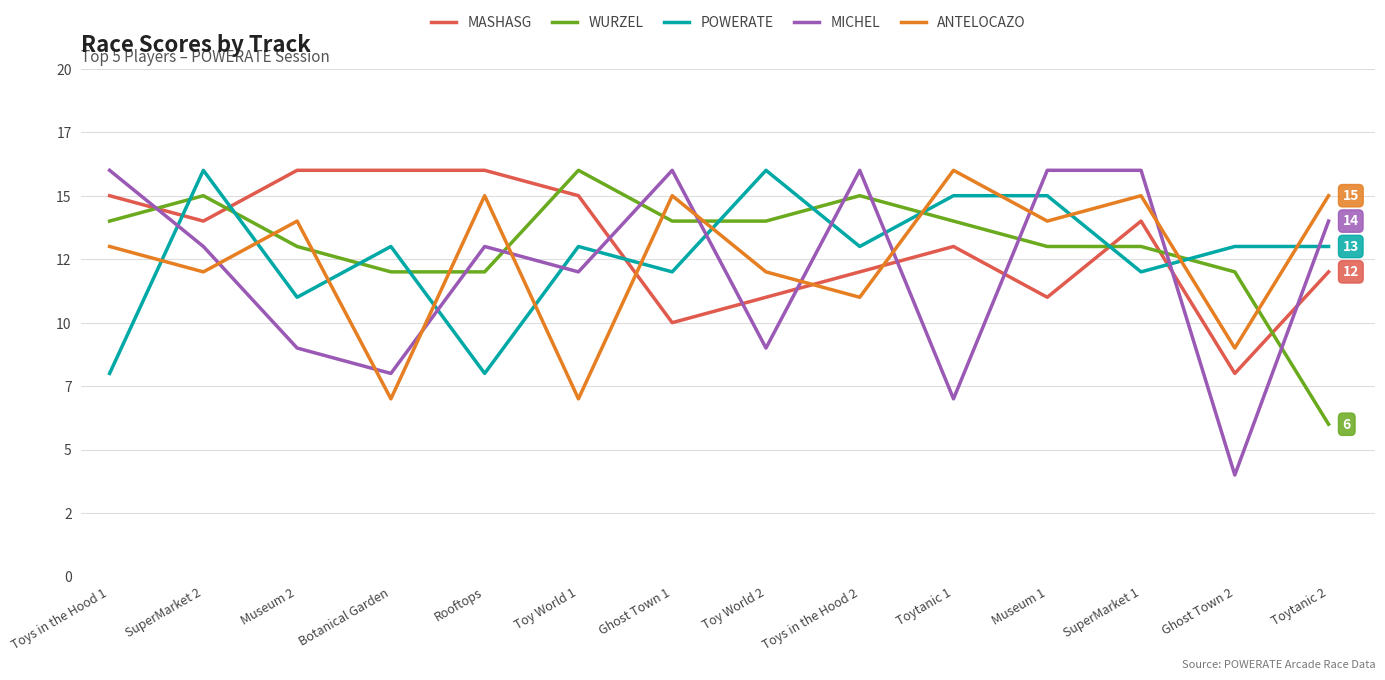

Does the chart display data point markers on the line(s)?

No